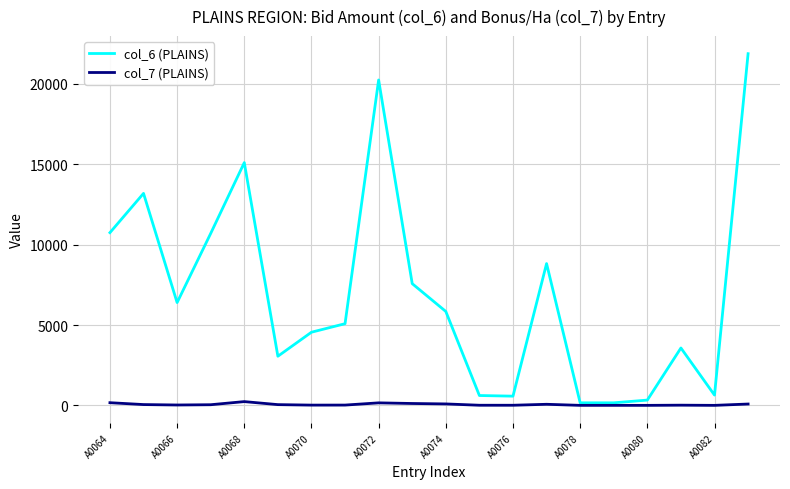

Which series has the largest total across all categories?

col_6 (PLAINS)